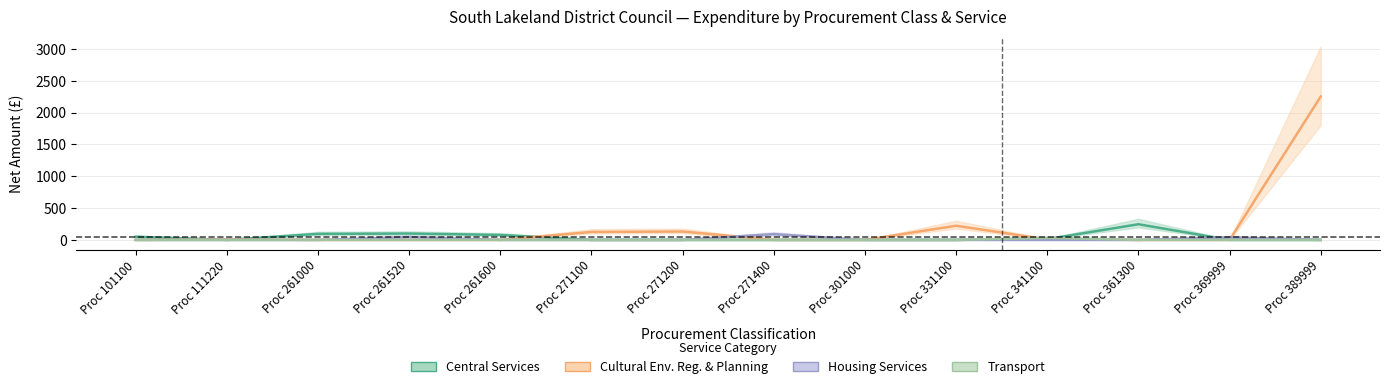

How many positive values does the Central Services series have?

6